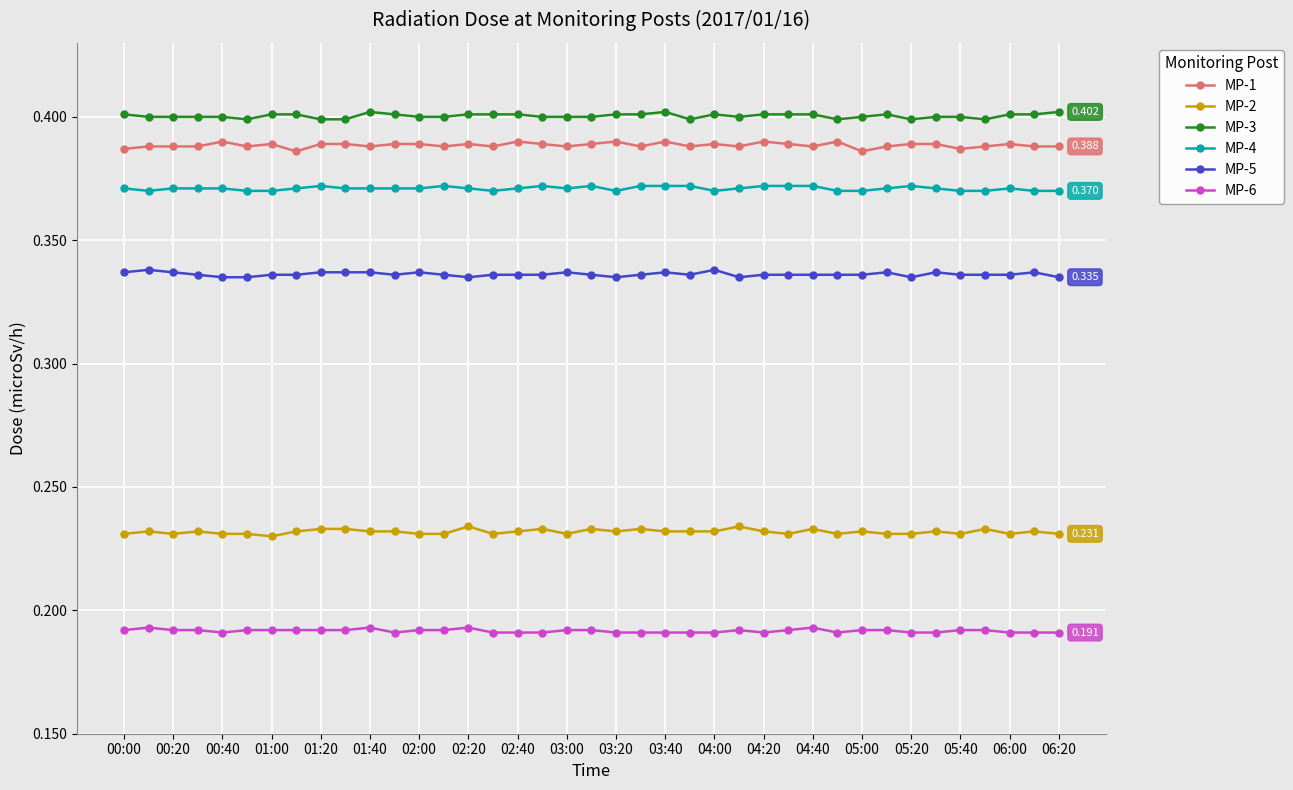

True or false: MP-5 has more than 2 points higher than both neighbors.

True